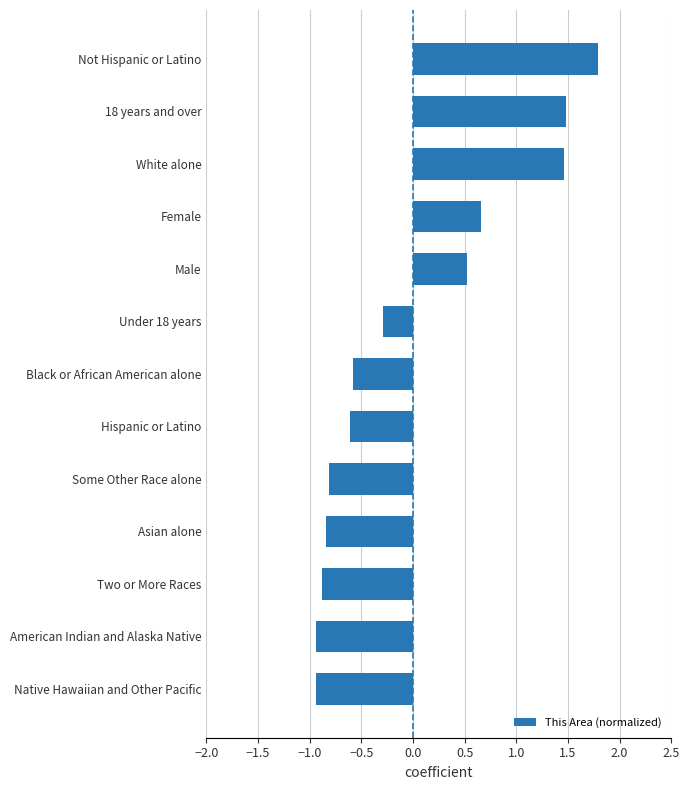

How many values are between 0 and 1?

2